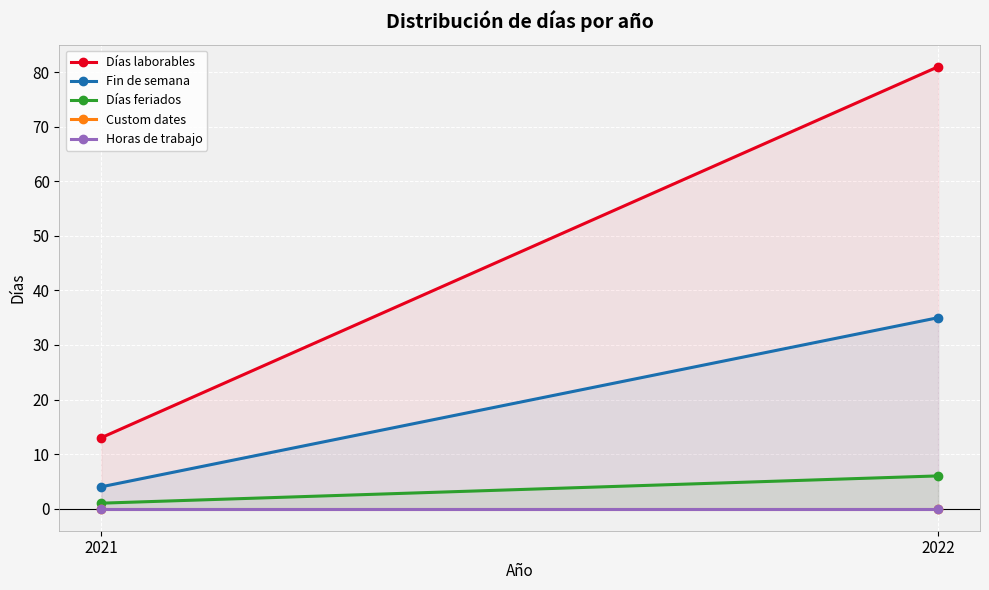

What is the value of the Días feriados point at the 1st from the left?

1